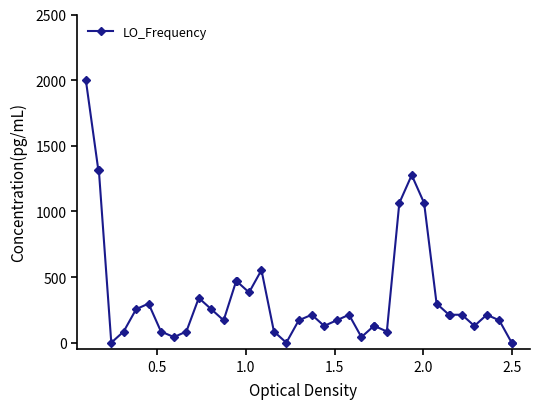

True or false: the data has more than 1 interior local peaks.

True